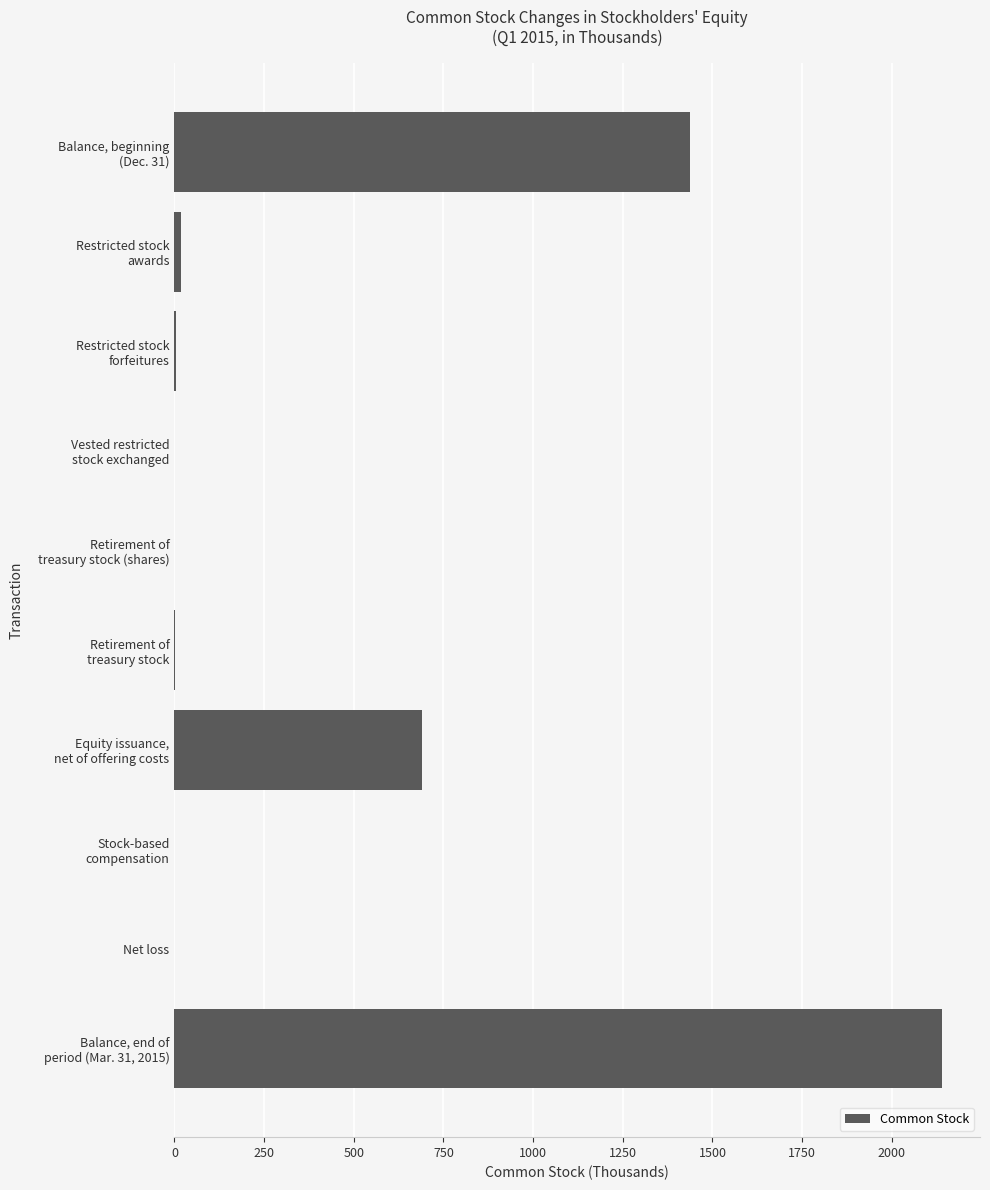

What is the maximum value shown in the chart?

2139